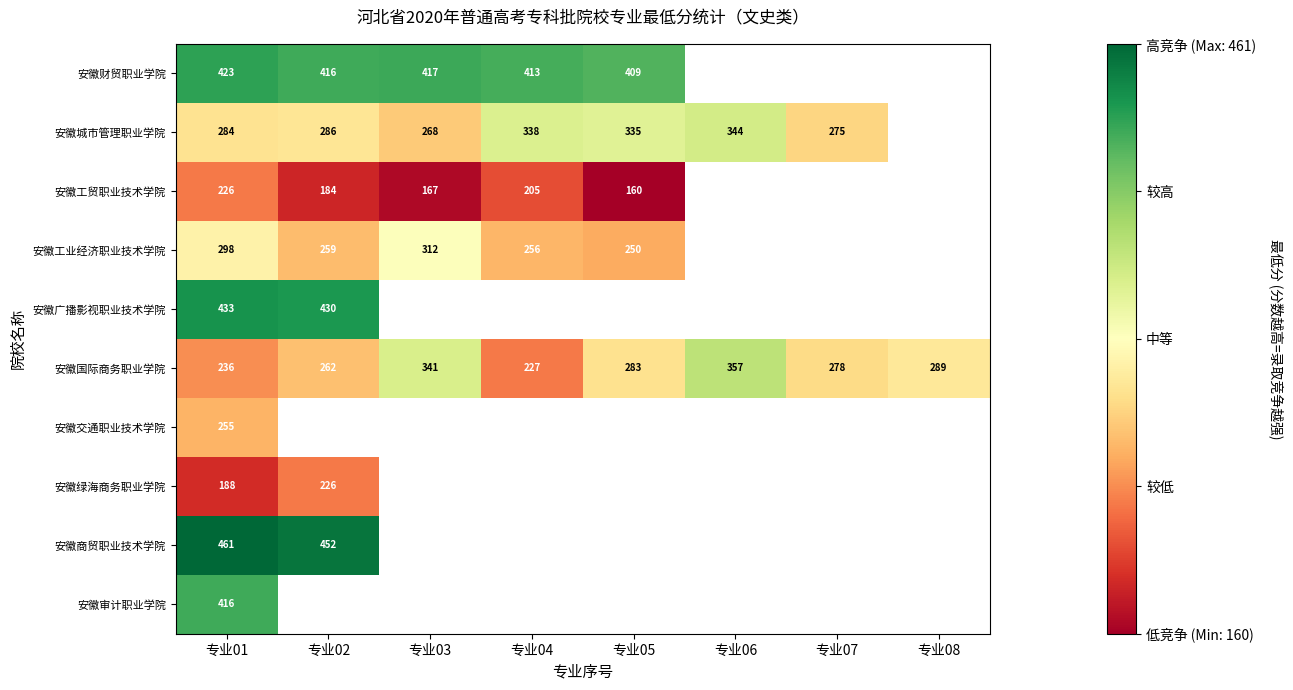

Which has a higher value, 专业07 or 专业05?

专业05